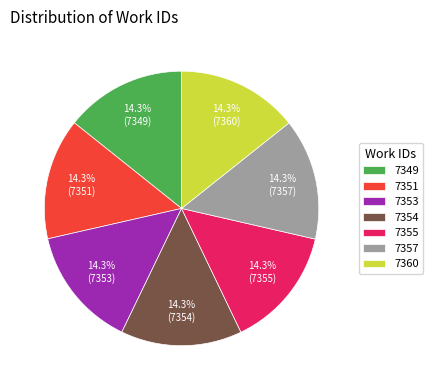

Count the number of slices in the pie.

7